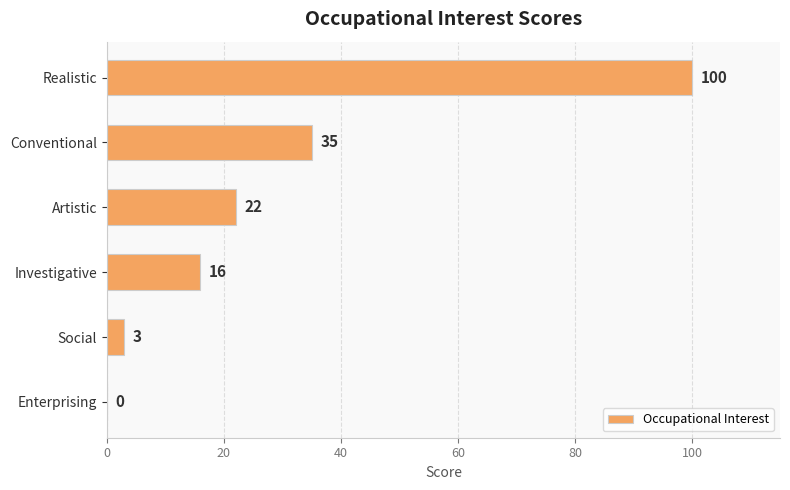

How many categories are shown in the chart?

6